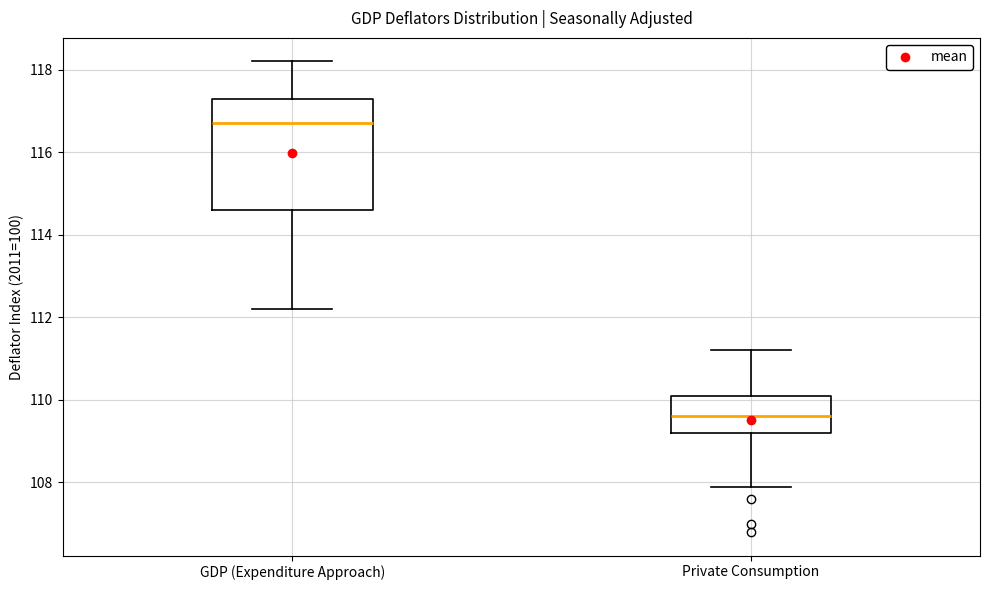

Which box has the lowest median line?

Private Consumption